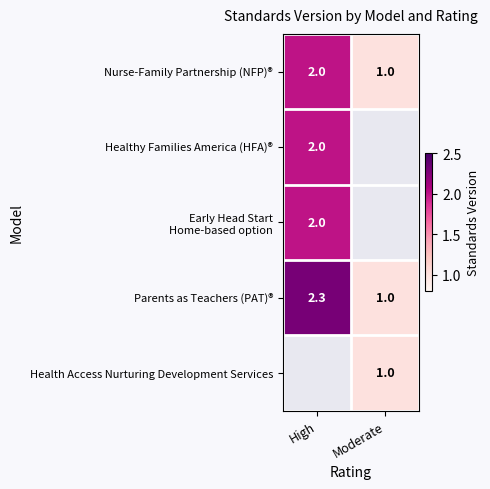

List the labels in order of Nurse-Family Partnership (NFP)® value, largest first.

High, Moderate